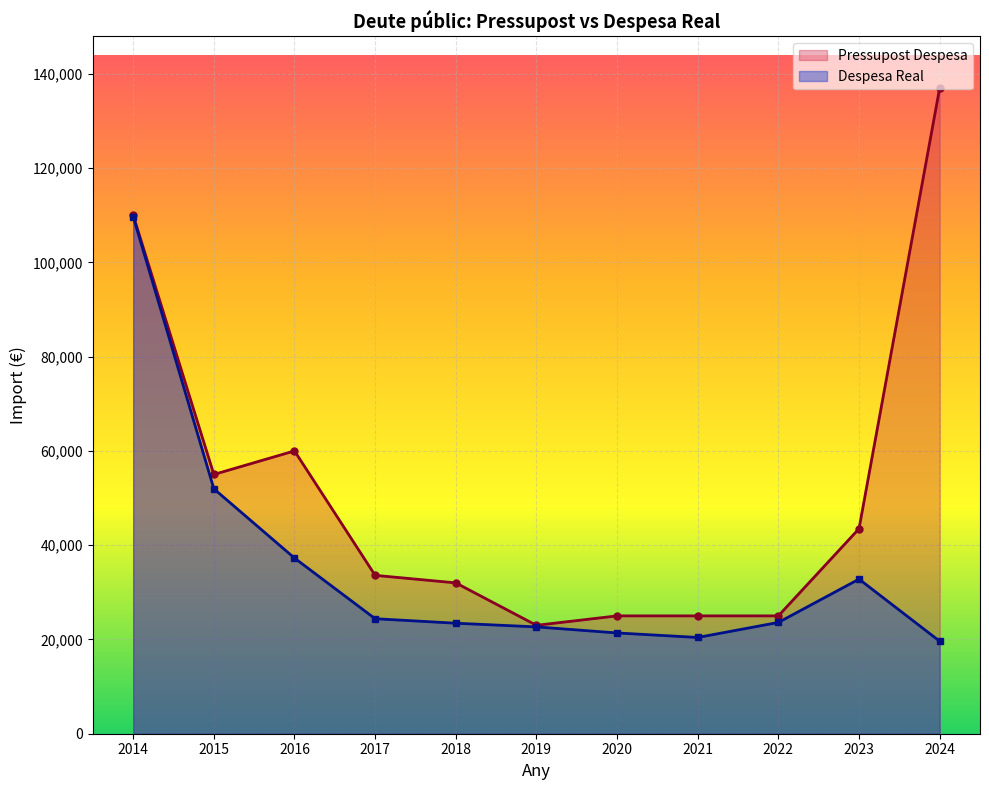

What are all the series names shown in the legend?

Pressupost Despesa, Despesa Real